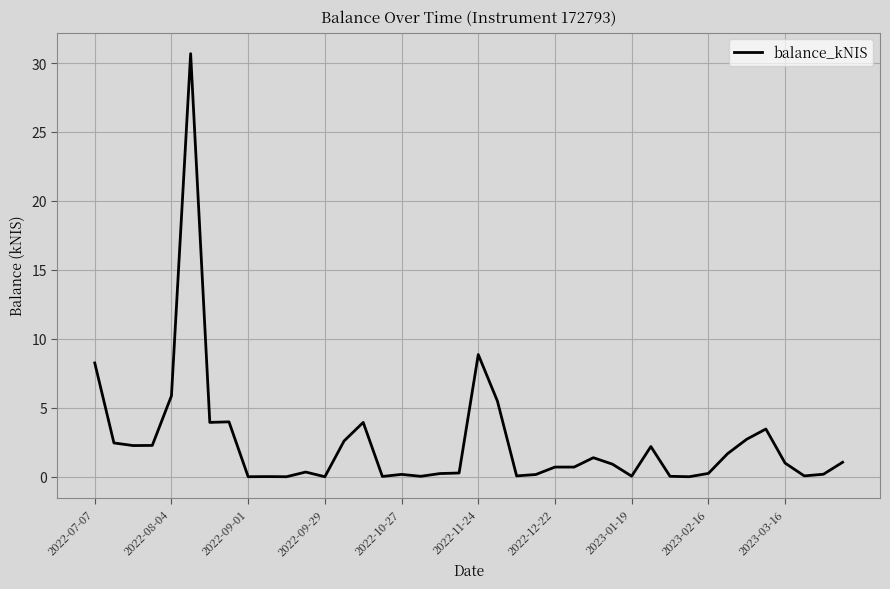

How many lines are shown in the chart?

1